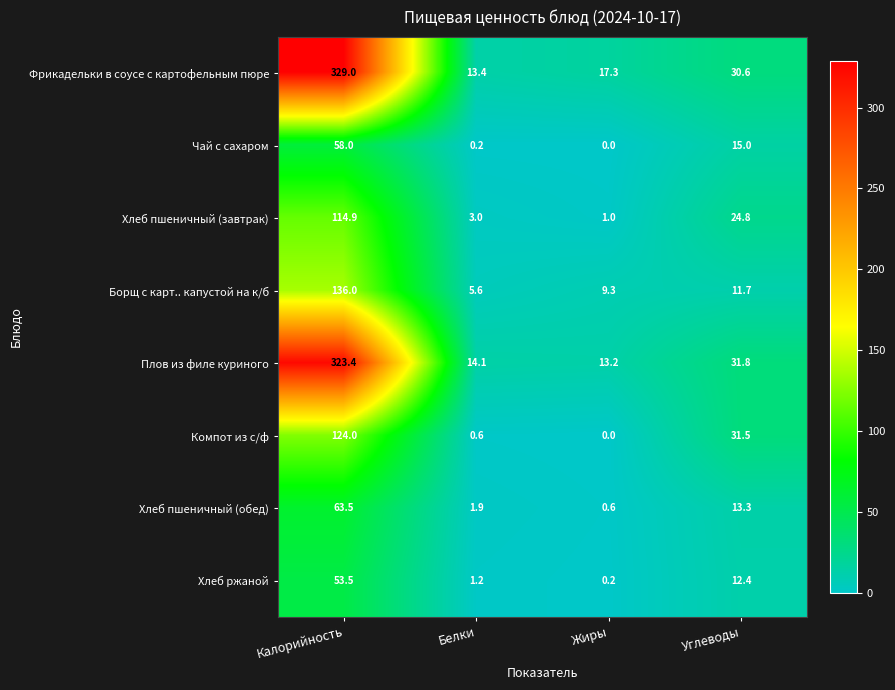

What is the sum of all Хлеб ржаной values?

67.3